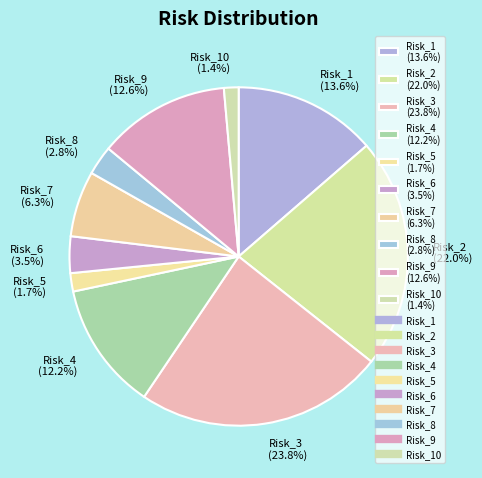

Which category has the biggest portion of the pie?

Risk_3 (23.8%)